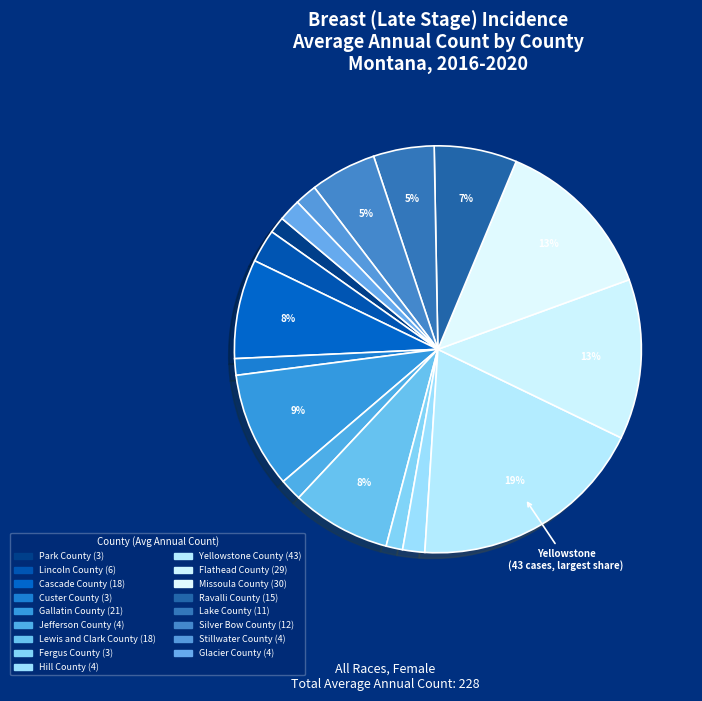

Is it true that Ravalli County is 19% of the pie?

False